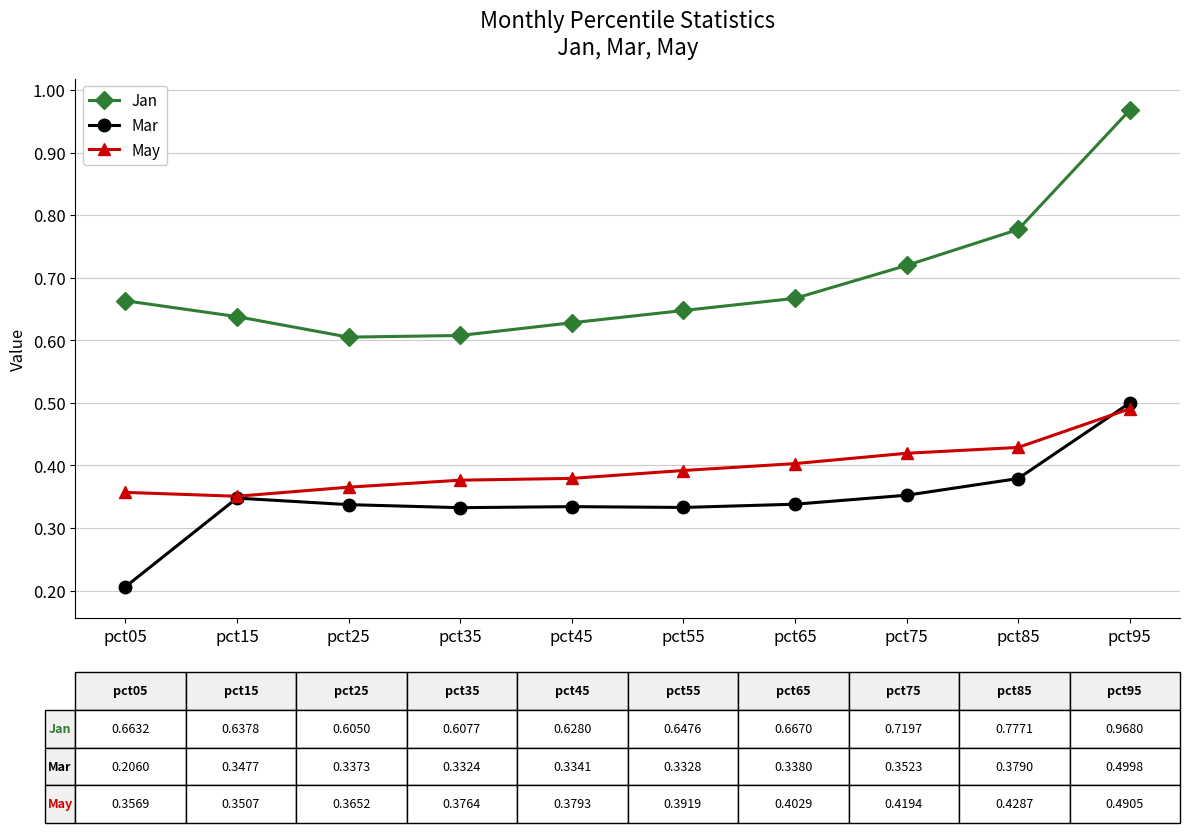

At pct05, list the series in order from largest to smallest.

Jan, May, Mar